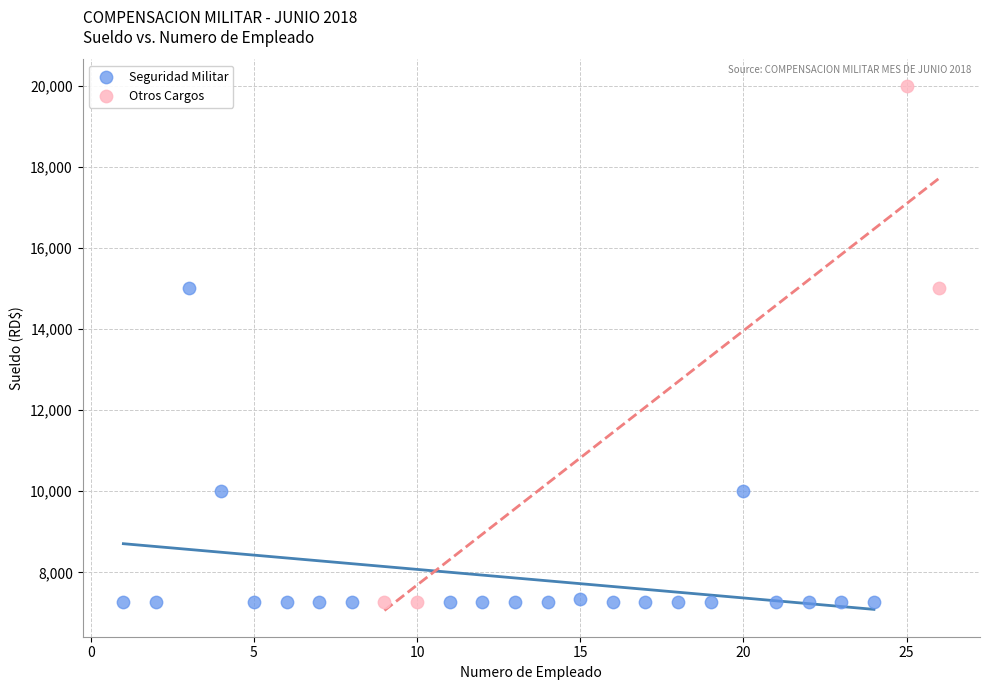

Which series contains the highest Y value?

Otros Cargos